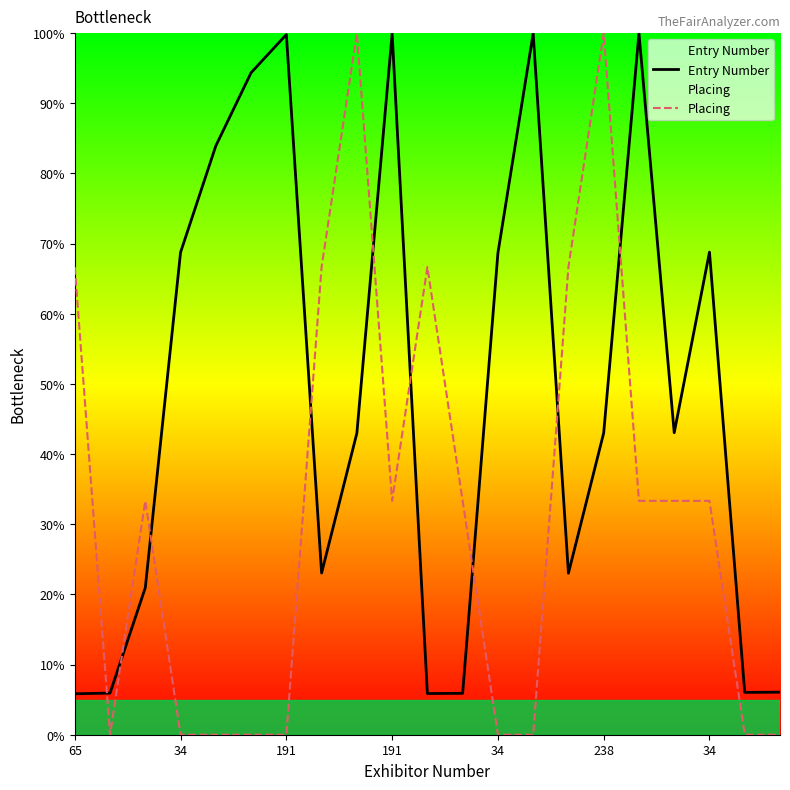

Is it true that Entry Number equals 2.0 at 11?

False